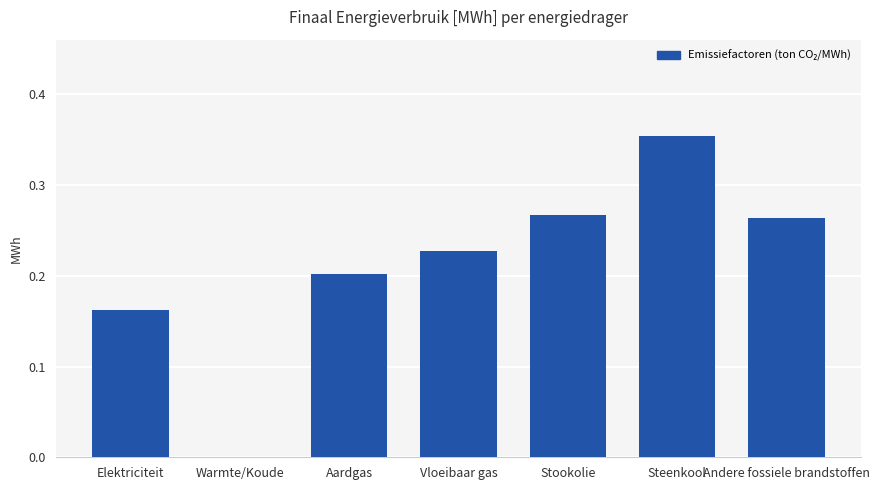

Is it true that the value at Stookolie is 0.4?

False